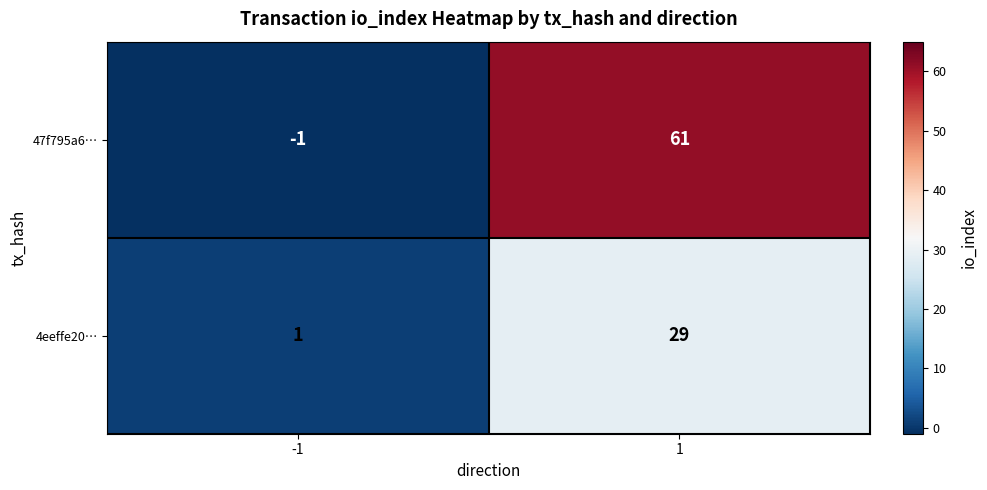

What is the difference between the 4eeffe20… values at 1 and -1?

28